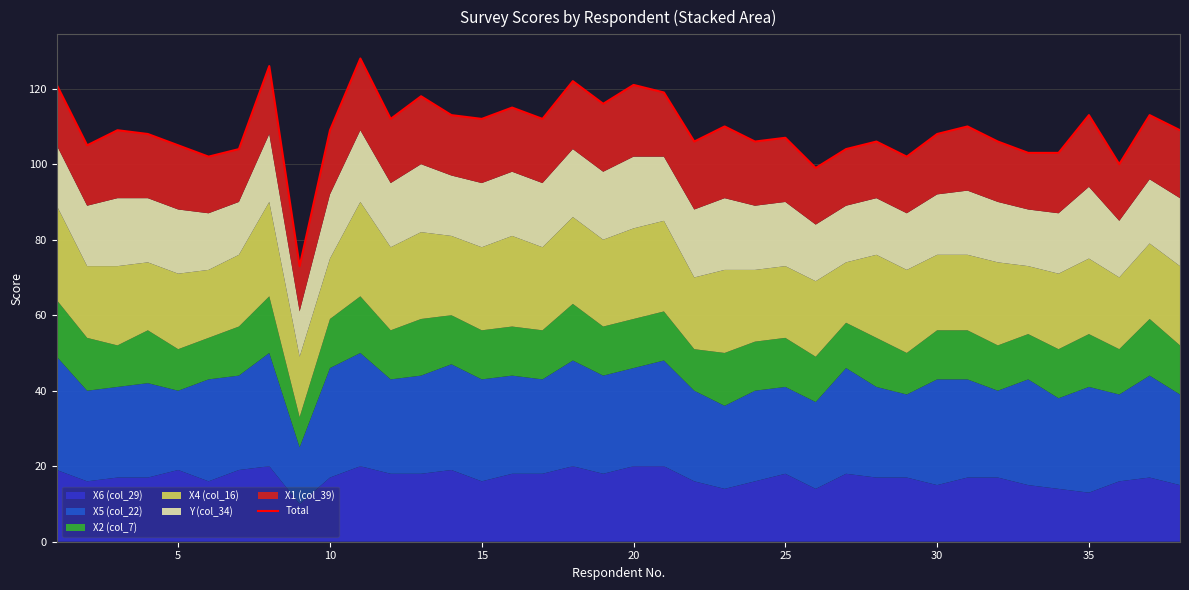

What is the average value?

109